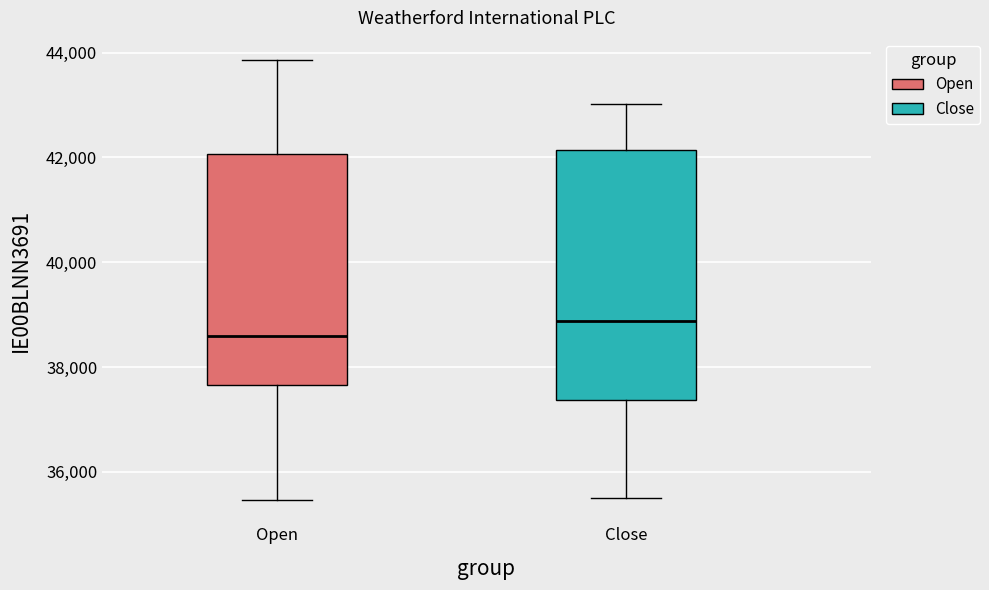

Reading left to right, transcribe this box plot: for each box, give where its median line is, the range the box spans, and where its two whiskers end, as read against the y-axis. The values are not printed on the chart, so give them approximately, as read against the axis.

Open: median 38600, box 37600 to 42000, whiskers 35400 to 43800
Close: median 38800, box 37400 to 42200, whiskers 35600 to 43000